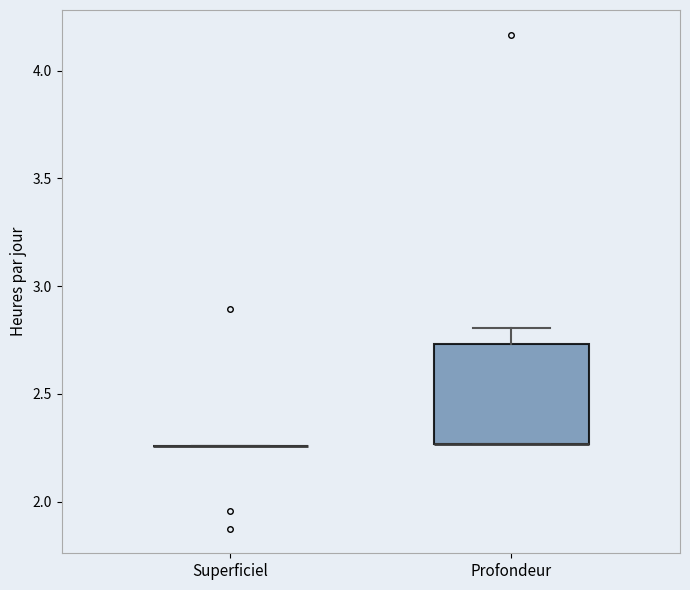

Reading left to right, read every box against the y-axis: the position of its median line, the range the box covers, and the ends of its whiskers. The values are not printed on the chart, so give them approximately, as read against the axis.

Superficiel: box collapsed to a line at 2.25, whiskers 2.25 to 2.25
Profondeur: median 2.25 (drawn on the box's lower edge), box 2.25 to 2.75, whiskers 2.25 to 2.80